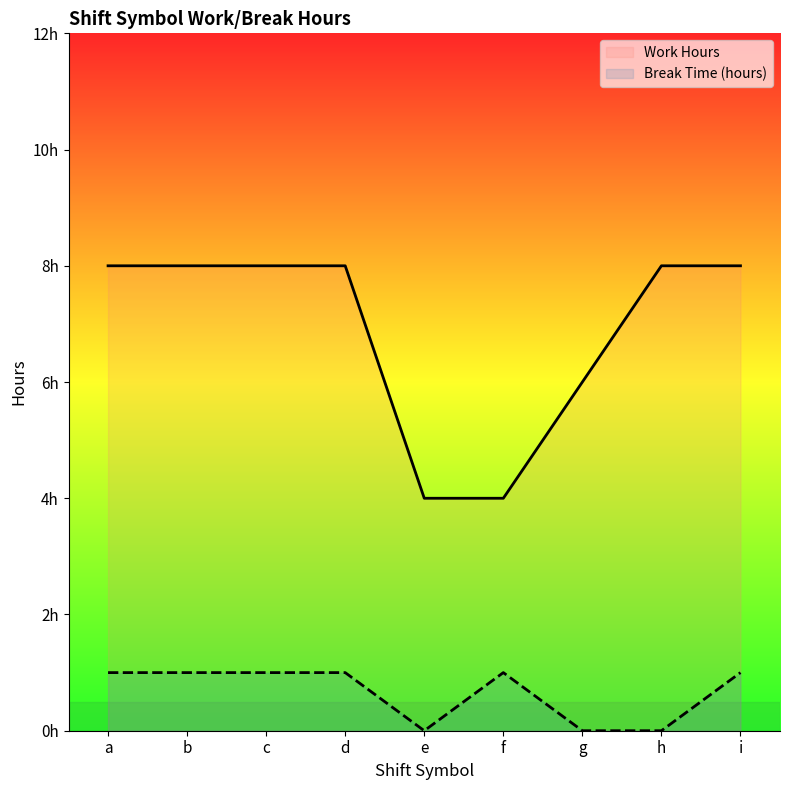

True or false: Break Time (hours) and Work Hours intersect in this chart.

False